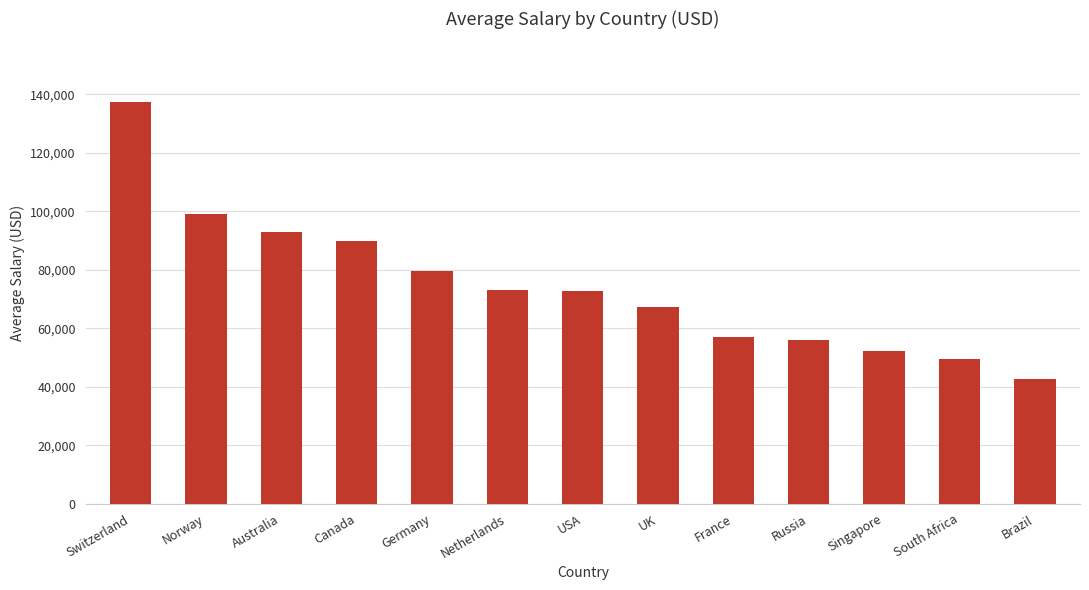

What is the label of the 9th bar from the left?

France